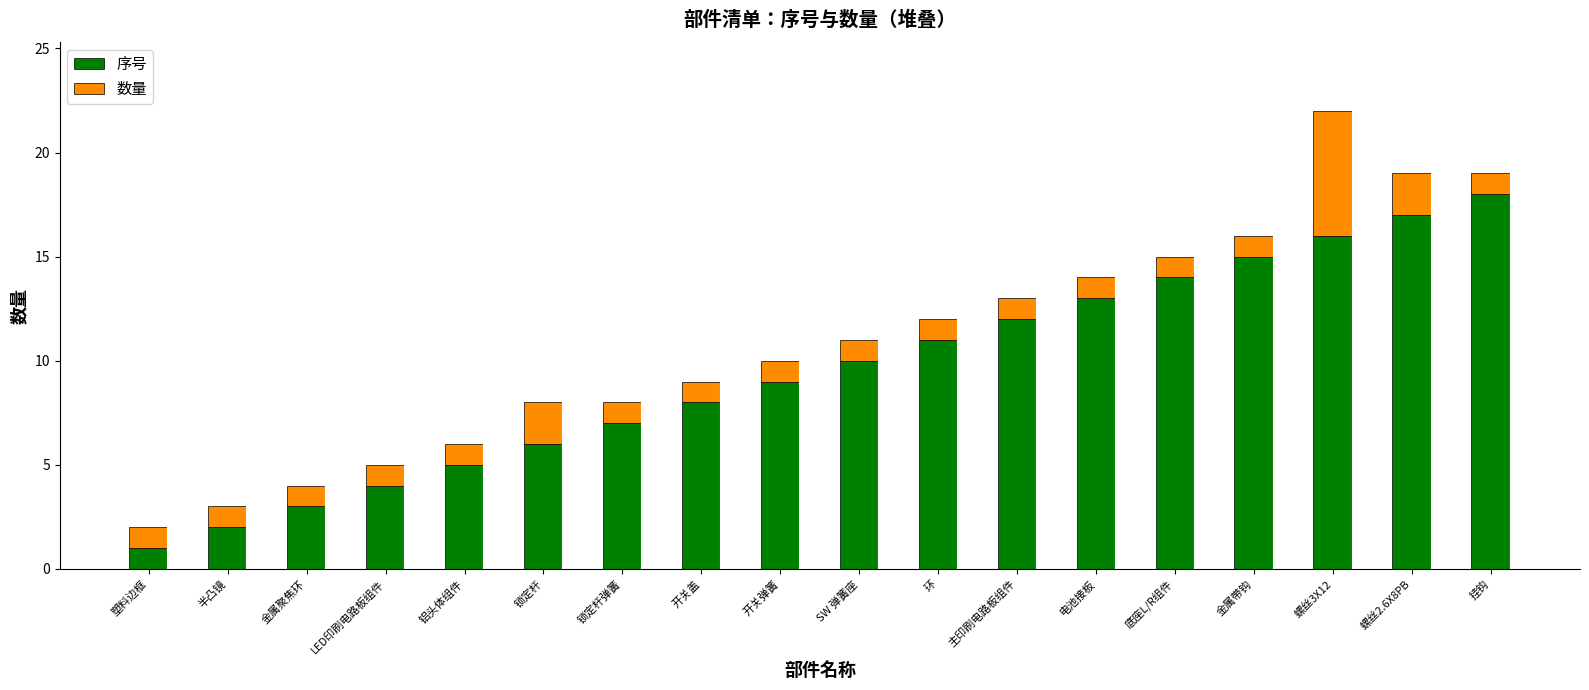

Are the bars grouped side by side (vs. stacked)?

No